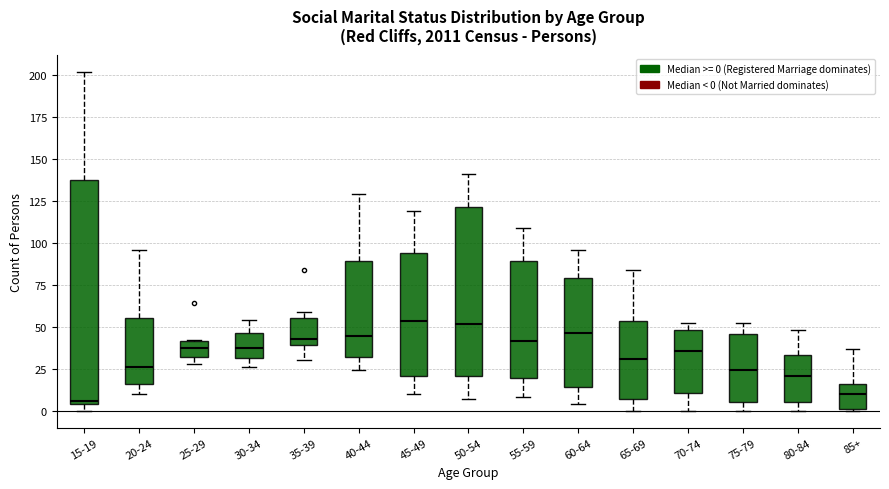

Reading left to right, transcribe this box plot: for each box, give where its median line is, the range the box spans, and where its two whiskers end, as read against the y-axis. The values are not printed on the chart, so give them approximately, as read against the axis.

15-19: median 5, box 5 to 135, whiskers 0 to 200
20-24: median 25, box 15 to 55, whiskers 10 to 95
25-29: median 40 (inside the box), box 30 to 40, whiskers 30 (just below the box's lower edge) to 40
30-34: median 40, box 30 to 45, whiskers 25 to 55
35-39: median 45, box 40 to 55, whiskers 30 to 60
40-44: median 45, box 30 to 90, whiskers 25 to 130
45-49: median 55, box 20 to 95, whiskers 10 to 120
50-54: median 50, box 20 to 120, whiskers 5 to 140
55-59: median 40, box 20 to 90, whiskers 10 to 110
60-64: median 45, box 15 to 80, whiskers 5 to 95
65-69: median 30, box 5 to 55, whiskers 0 to 85
70-74: median 35, box 10 to 50, whiskers 0 to 50 (just above the box's upper edge)
75-79: median 25, box 5 to 45, whiskers 0 to 50
80-84: median 20, box 5 to 35, whiskers 0 to 50
85+: median 10, box 0 to 15, whiskers 0 to 35